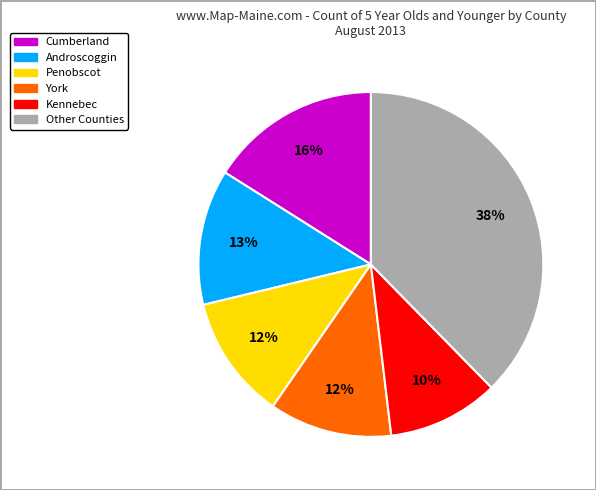

Is there any slice that represents more than half of the pie?

No